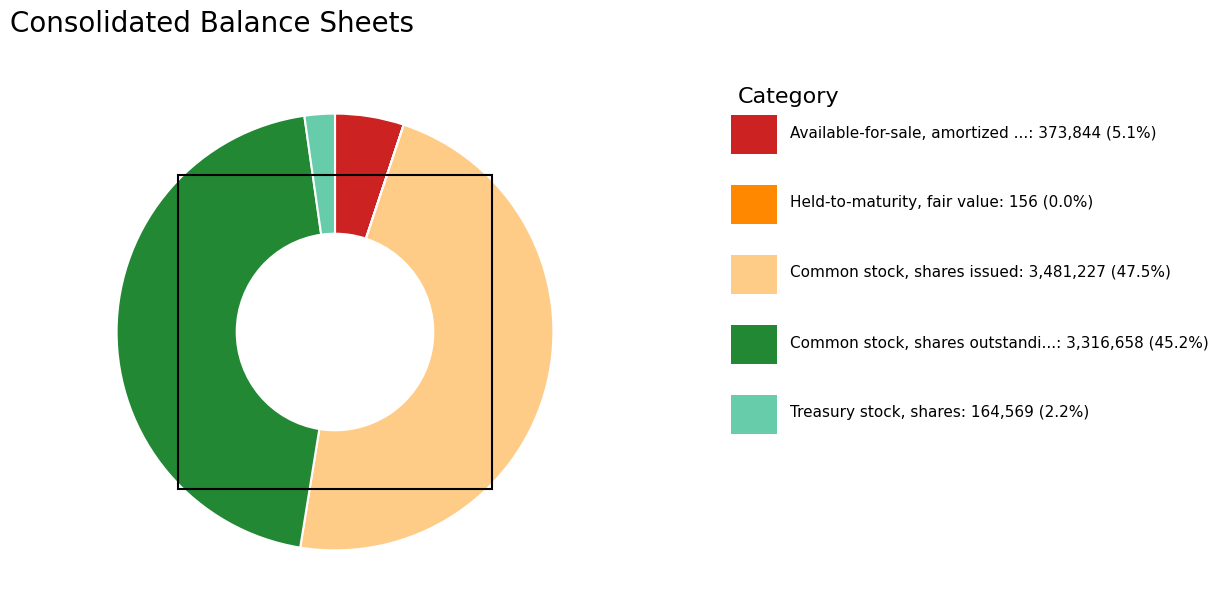

Is there a majority slice in this chart?

No